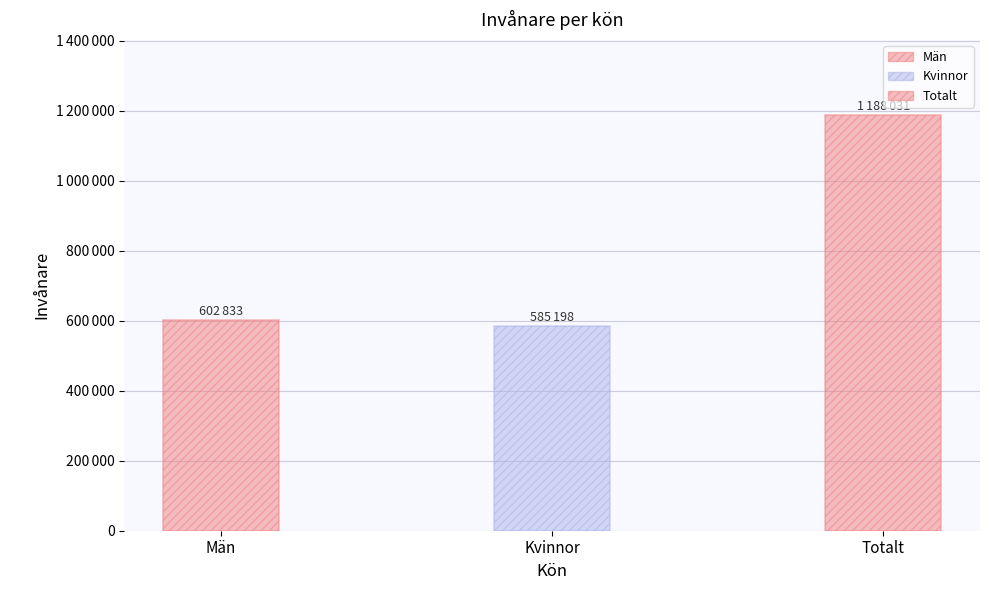

Where does the data first go above 602833?

Totalt